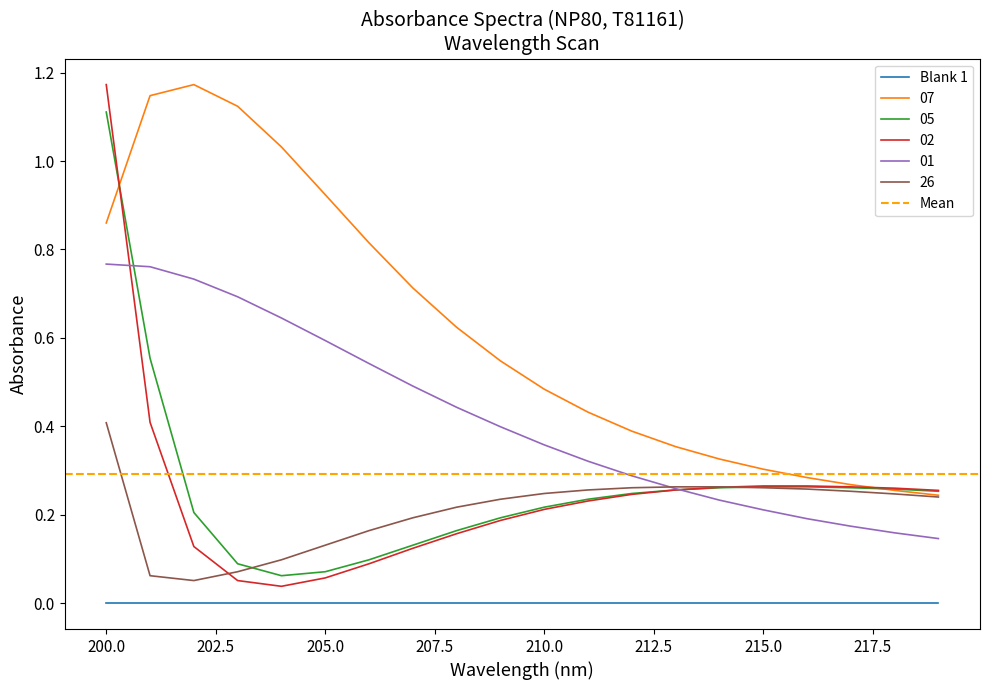

Reading left to right, extract all data points from this chart.

07: 200=0.9	201=1.1	202=1.2	203=1.1	204=1.0	205=0.9	206=0.8	207=0.7	208=0.6	209=0.5	210=0.5	211=0.4	212=0.4	213=0.4	214=0.3	215=0.3	216=0.3	217=0.3	218=0.3	219=0.2
05: 200=1.1	201=0.6	202=0.2	203=0.1	204=0.1	205=0.1	206=0.1	207=0.1	208=0.2	209=0.2	210=0.2	211=0.2	212=0.2	213=0.3	214=0.3	215=0.3	216=0.3	217=0.3	218=0.3	219=0.3
02: 200=1.2	201=0.4	202=0.1	203=0.1	204=0.0	205=0.1	206=0.1	207=0.1	208=0.2	209=0.2	210=0.2	211=0.2	212=0.2	213=0.3	214=0.3	215=0.3	216=0.3	217=0.3	218=0.3	219=0.3
01: 200=0.8	201=0.8	202=0.7	203=0.7	204=0.6	205=0.6	206=0.5	207=0.5	208=0.4	209=0.4	210=0.4	211=0.3	212=0.3	213=0.3	214=0.2	215=0.2	216=0.2	217=0.2	218=0.2	219=0.1
26: 200=0.4	201=0.1	202=0.1	203=0.1	204=0.1	205=0.1	206=0.2	207=0.2	208=0.2	209=0.2	210=0.2	211=0.3	212=0.3	213=0.3	214=0.3	215=0.3	216=0.3	217=0.3	218=0.2	219=0.2